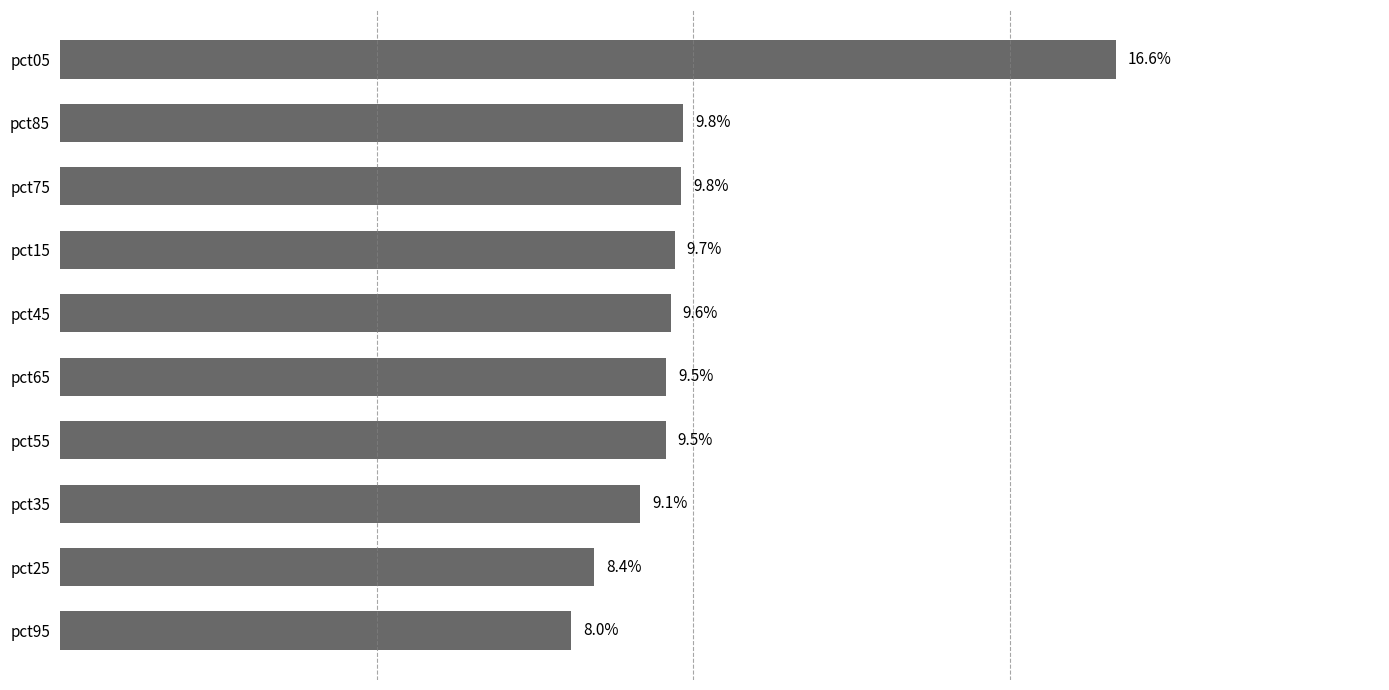

Does the chart contain any negative values?

No